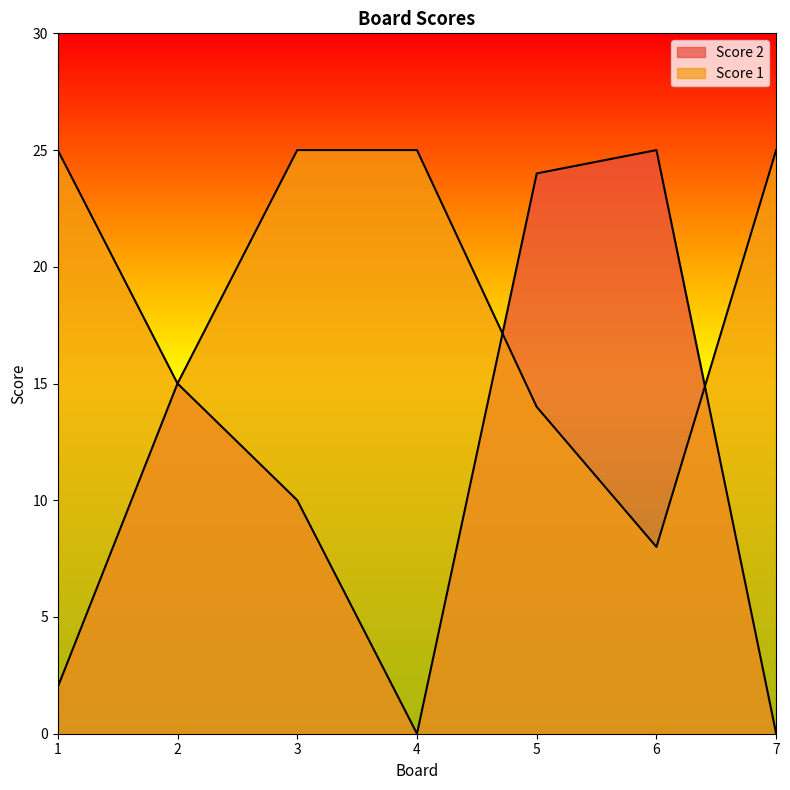

What is the total value across all series at 5?

38